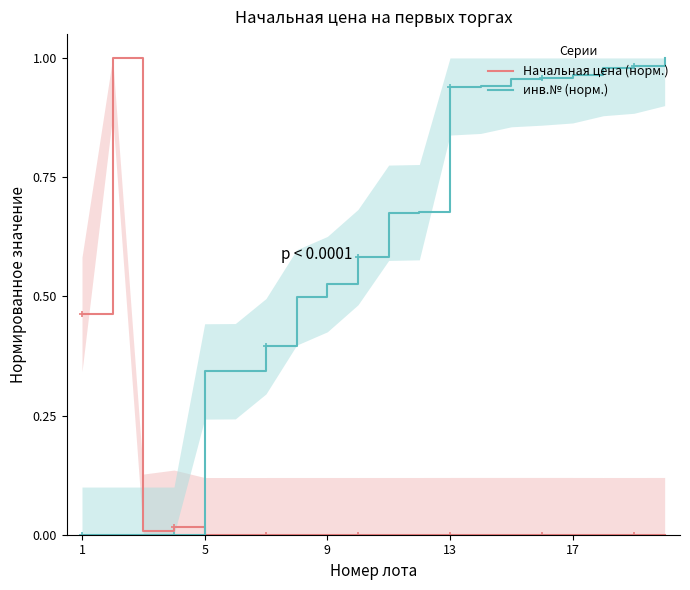

What is the difference between the highest and lowest values at 11?

0.7